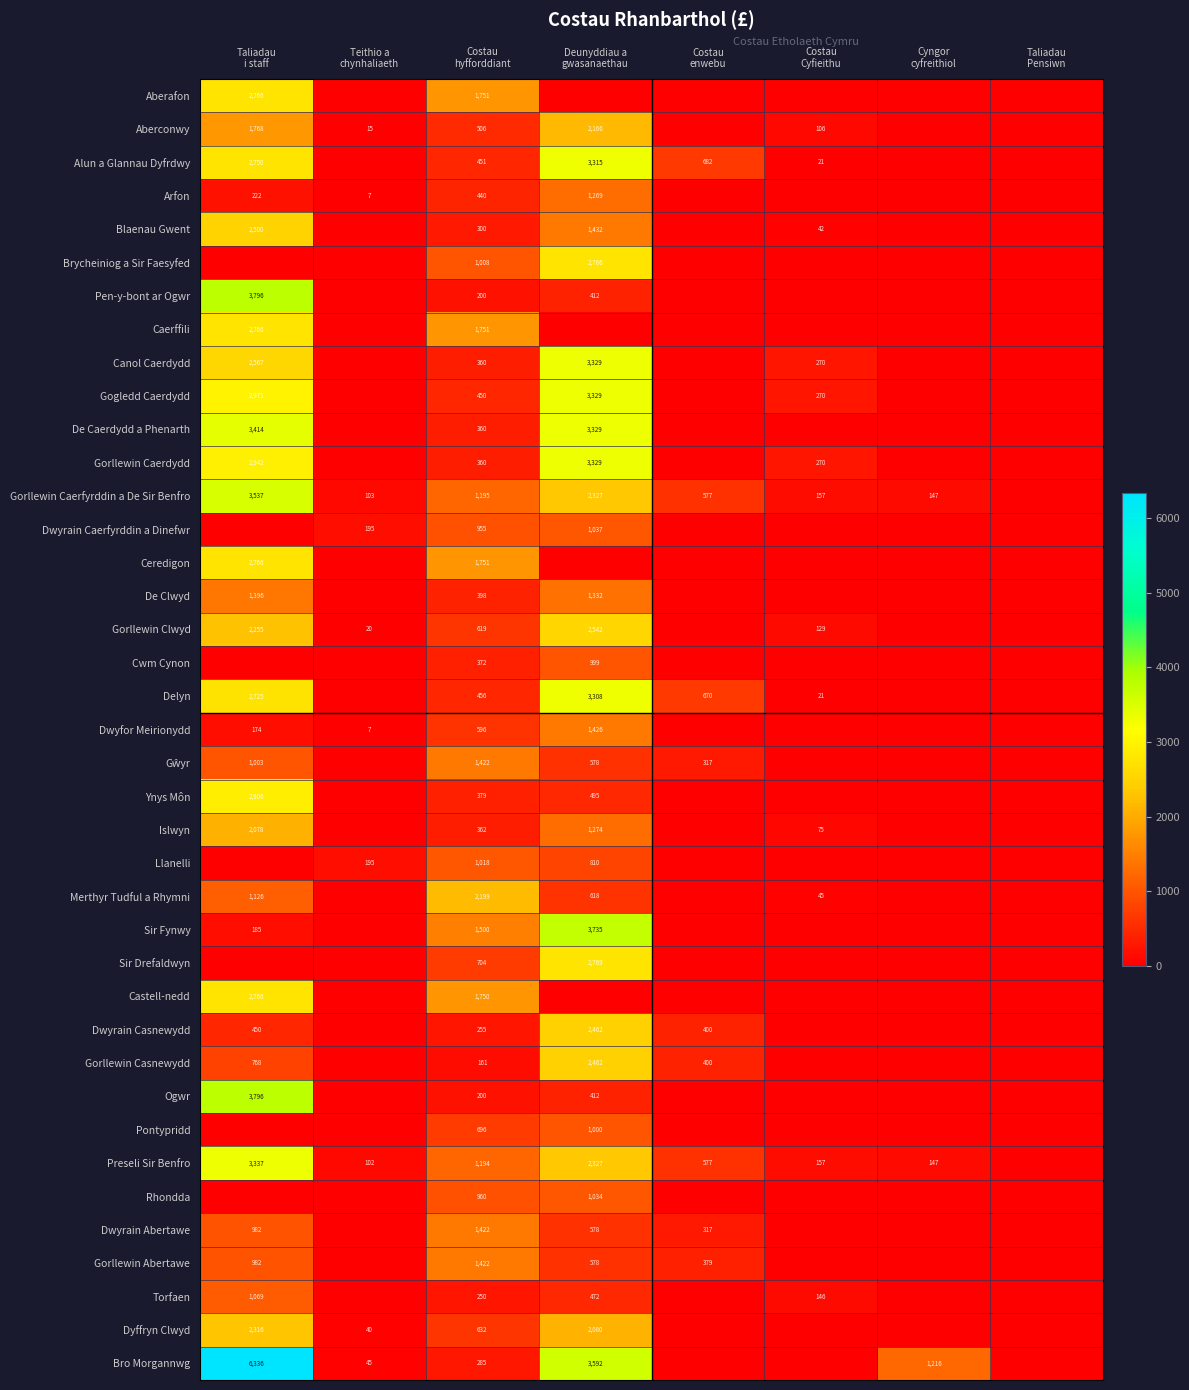

Where is Gorllewin Caerfyrddin a De Sir Benfro nearest to the value 1768?

Deunyddiau a gwasanaethau